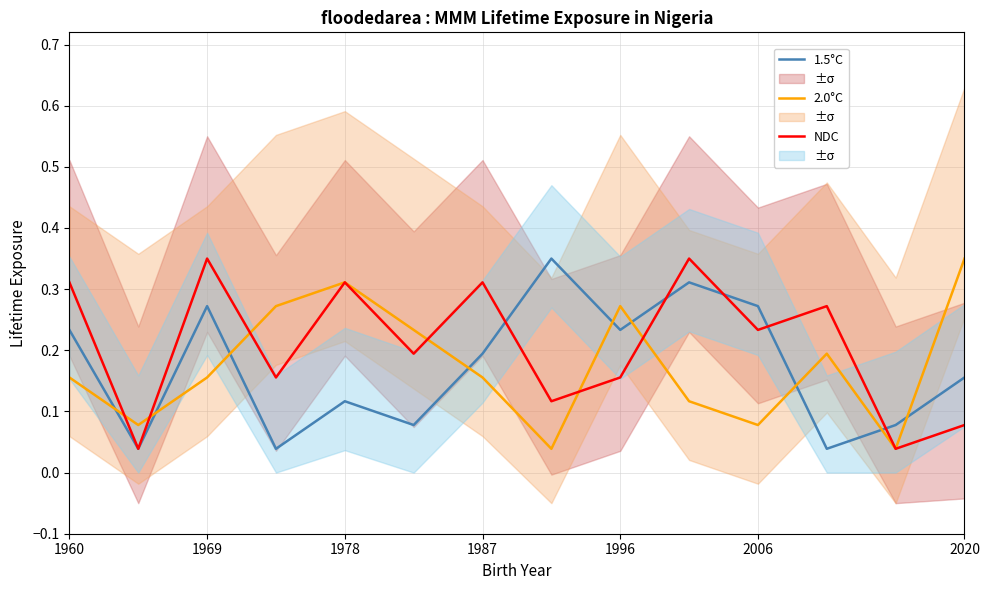

True or false: 1.5°C has a value of 0.4 at 1996.

False